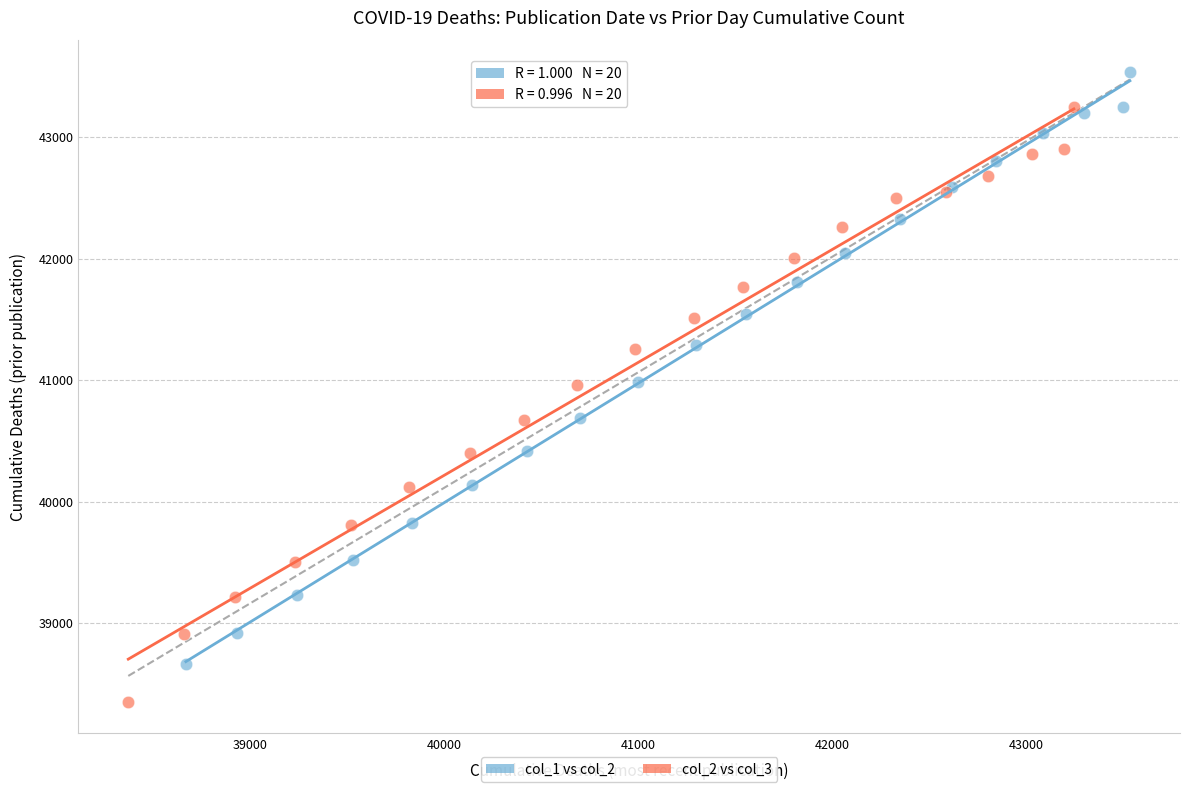

Which series reaches the minimum Y coordinate?

col_2 vs col_3